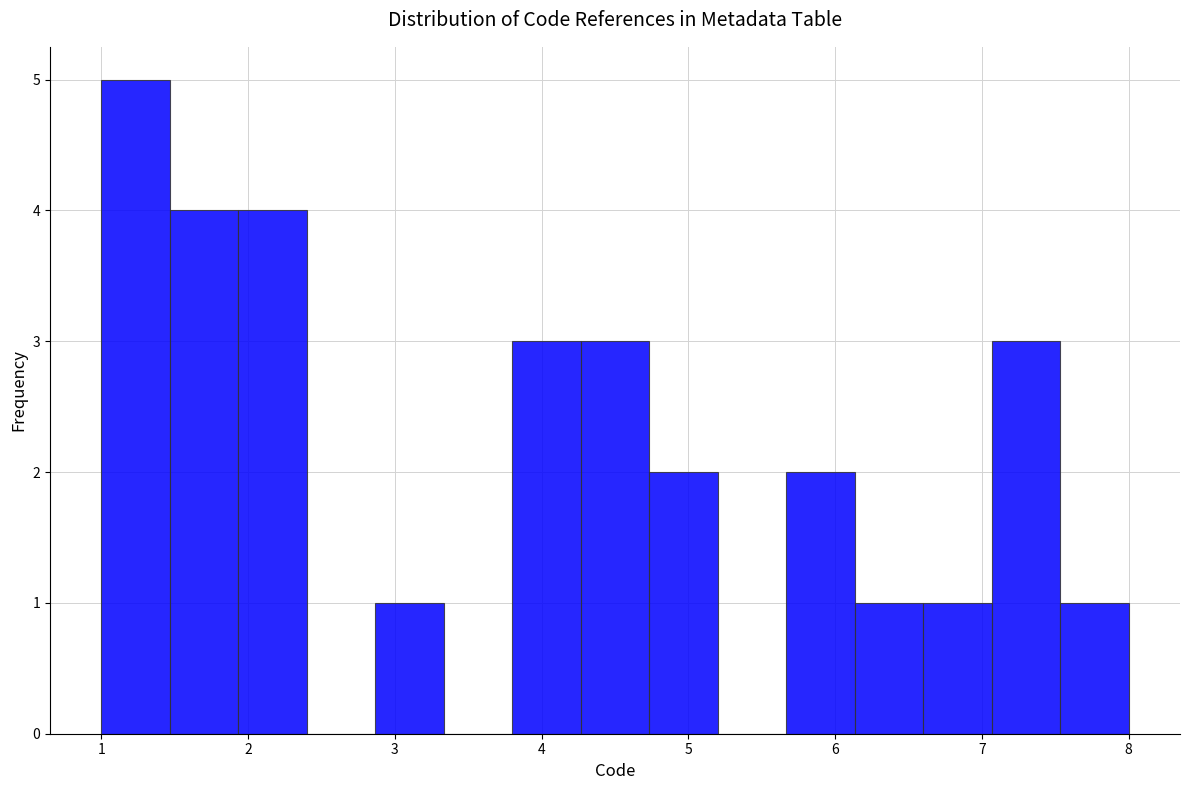

Over which range of the x-axis is the bar tallest?

1.0 to 1.5